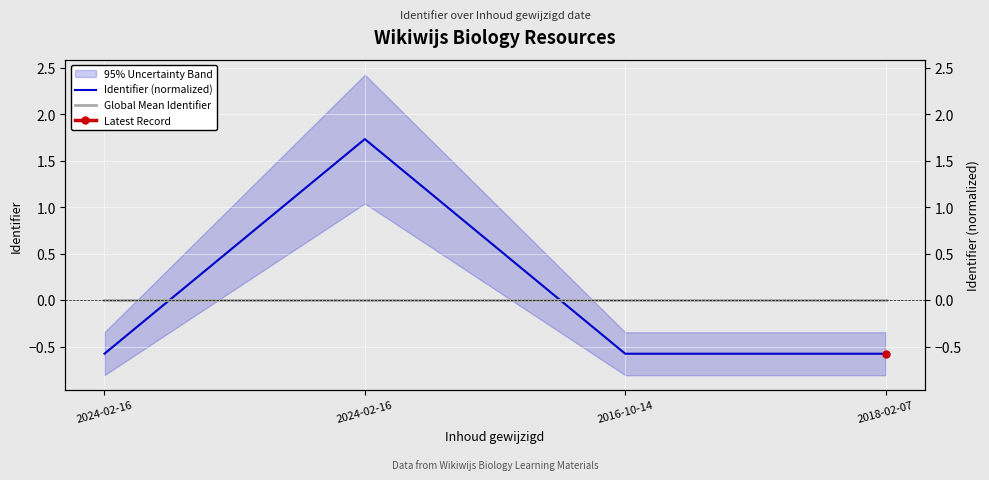

True or false: Global Mean Identifier has more than 0 points higher than both neighbors.

False